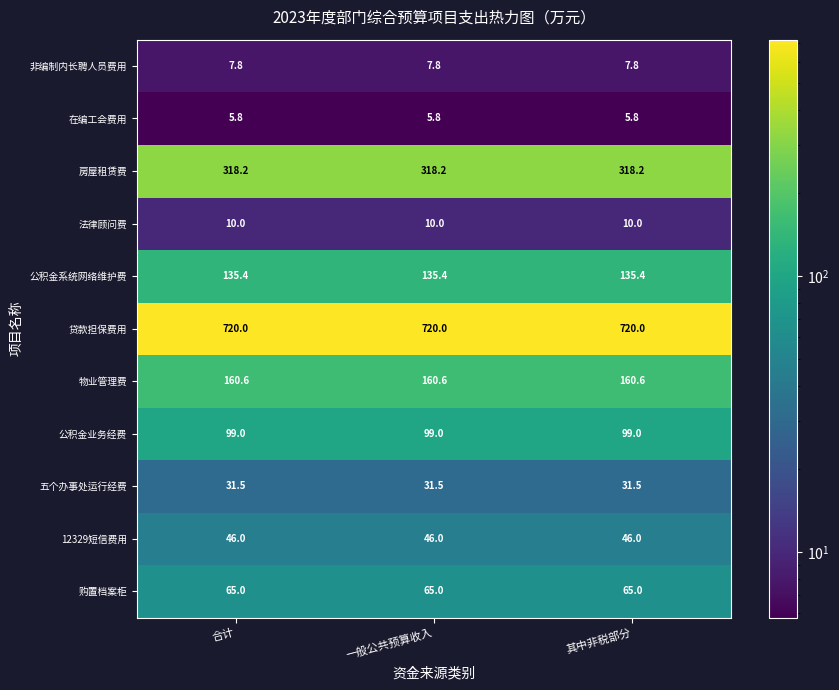

At how many categories does at least one series exceed 274?

3